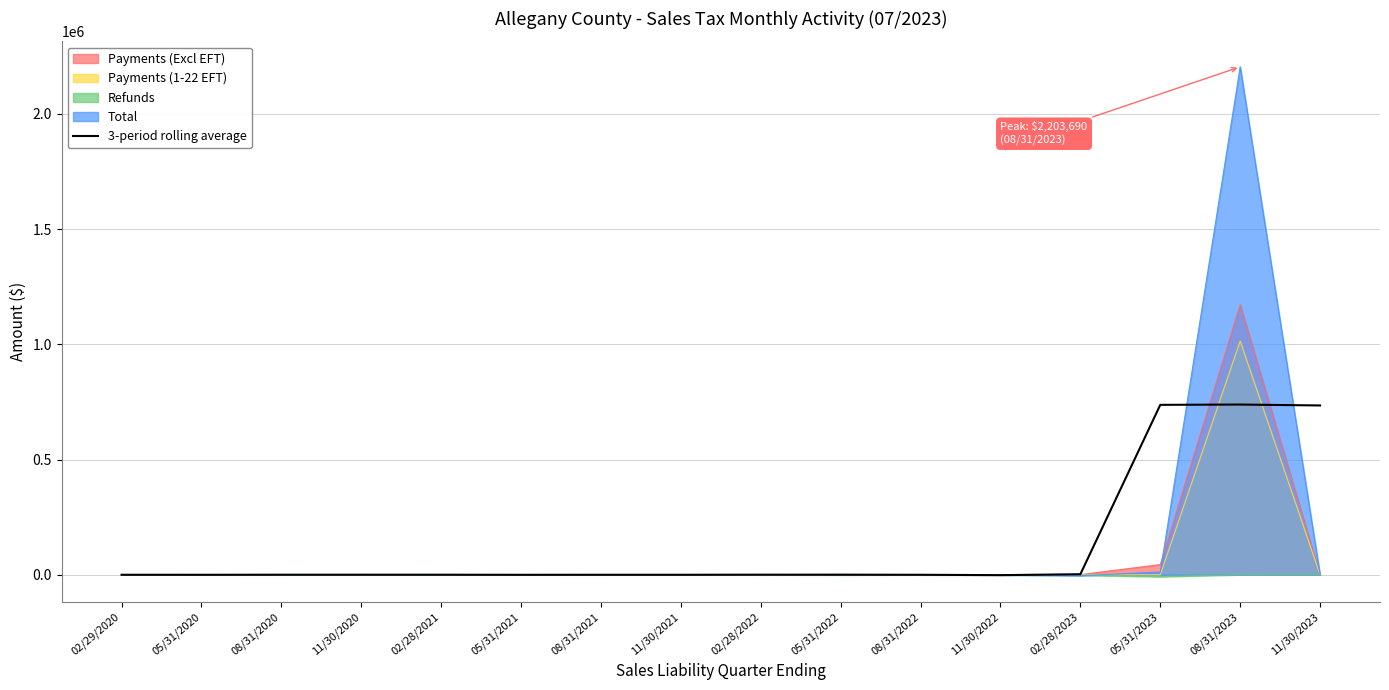

True or false: there are more than 0 points higher than both neighbors.

True